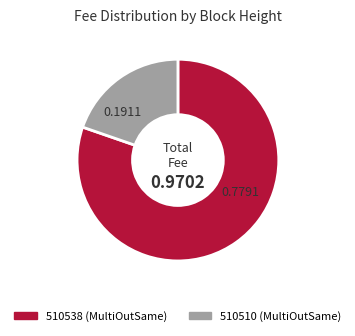

True or false: 510510 accounts for 12% of the total.

False